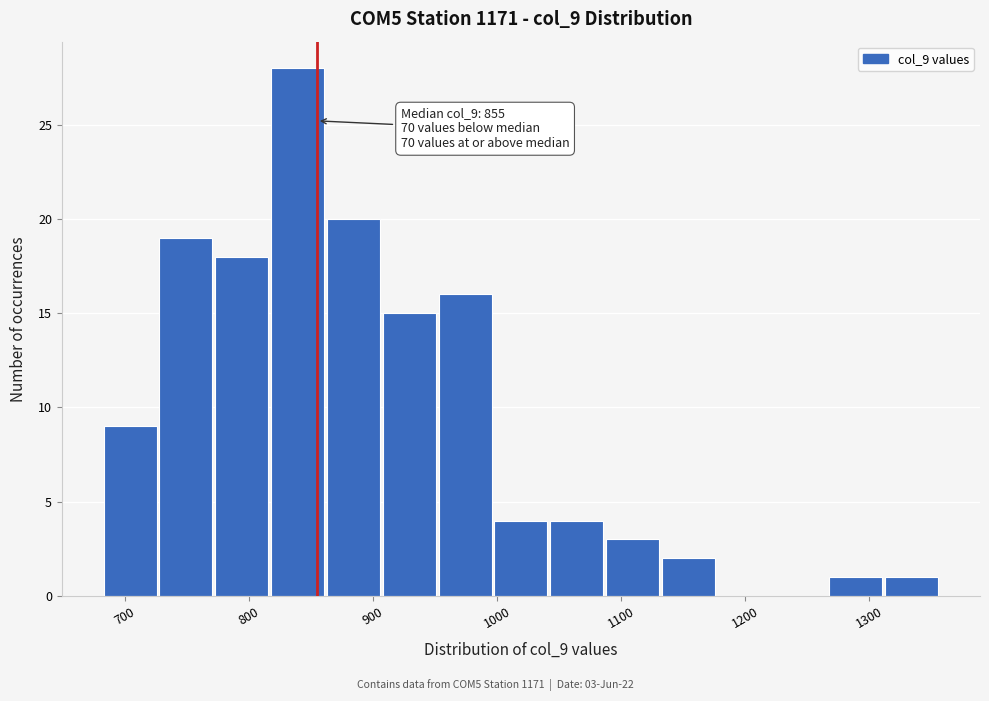

Over which range of the x-axis is the bar tallest?

818 to 863